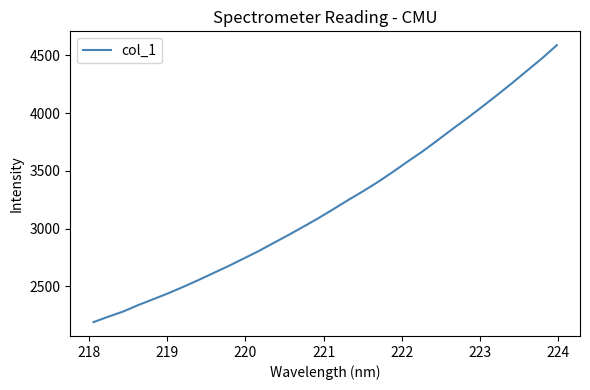

What is the maximum value shown in the chart?

4588.5